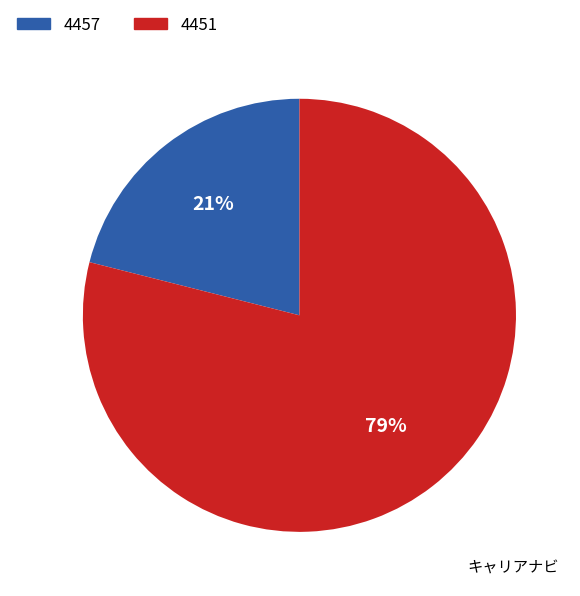

What percentage is the 4451 slice, to the nearest percent?

79%